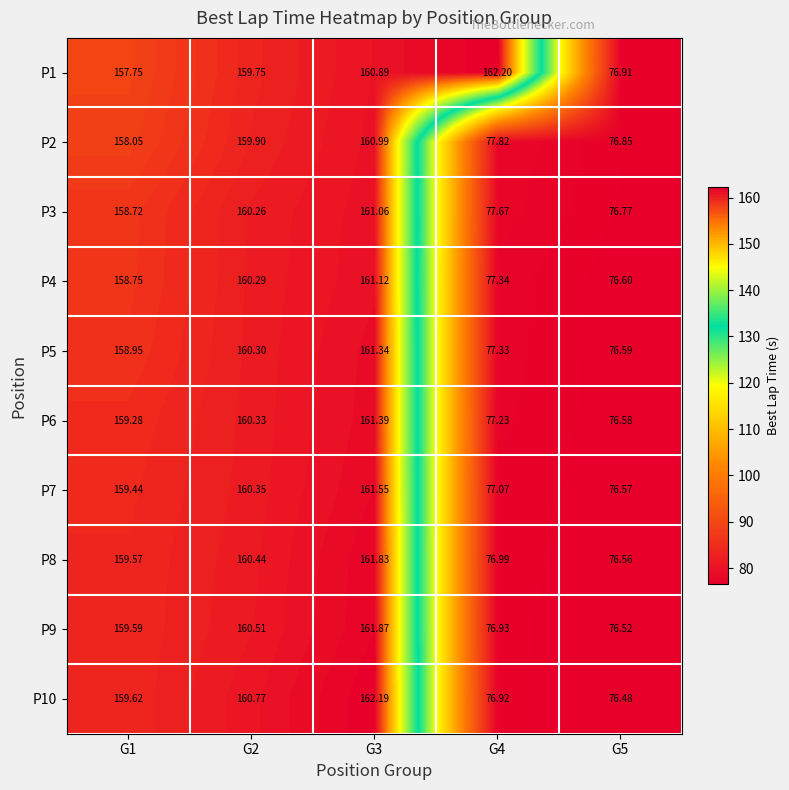

Is the value of P7 at G5 greater than the value of P3 at G4?

No